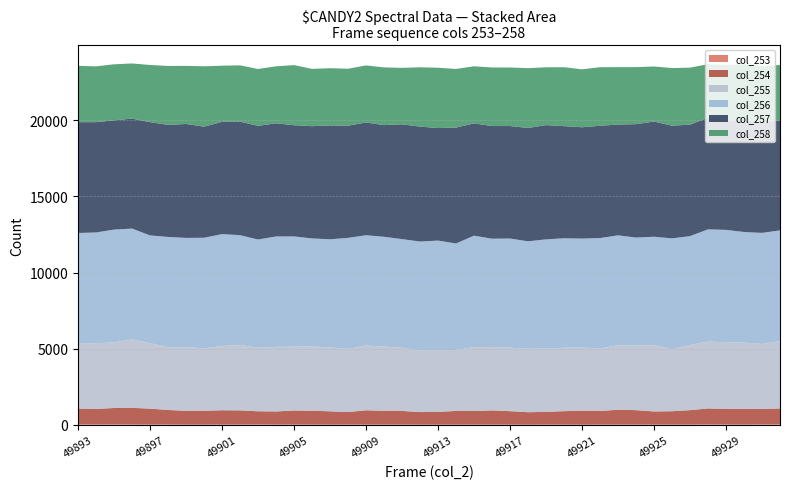

Reading left to right, transcribe all the data shown in this chart.

col_253: 41	31	44	31	26	31	18	18	24	28	37	27	28	26	18	29	23	23	23	18	18	19	21	24	19	15	20	20	14	22	26	27	23	21	24	37	28	22	35	42
col_254: 1033	1015	1064	1087	1041	946	907	910	936	924	856	854	915	904	872	812	936	902	892	822	834	898	888	927	881	818	832	881	912	886	972	939	857	875	944	1040	1028	1034	1015	1035
col_255: 4293	4315	4308	4492	4298	4119	4175	4100	4213	4301	4163	4242	4194	4217	4196	4145	4254	4214	4146	4063	4049	4002	4194	4163	4171	4162	4156	4164	4147	4109	4231	4232	4371	4061	4278	4386	4373	4344	4263	4419
col_256: 7230	7272	7404	7277	7074	7243	7175	7258	7350	7202	7114	7248	7236	7094	7099	7292	7237	7210	7134	7134	7198	6991	7318	7109	7163	7057	7171	7187	7157	7247	7215	7100	7099	7287	7146	7373	7373	7263	7293	7272
col_257: 7277	7240	7172	7220	7435	7357	7479	7292	7371	7454	7461	7428	7299	7370	7474	7364	7401	7331	7538	7545	7387	7607	7372	7396	7385	7440	7500	7360	7308	7372	7274	7444	7564	7397	7321	7320	7190	7354	7266	7225
col_258: 3699	3664	3680	3621	3753	3868	3815	3964	3687	3695	3733	3741	3947	3760	3757	3739	3747	3789	3705	3892	3962	3849	3747	3844	3843	3927	3796	3868	3804	3845	3767	3745	3615	3783	3741	3522	3633	3660	3674	3632